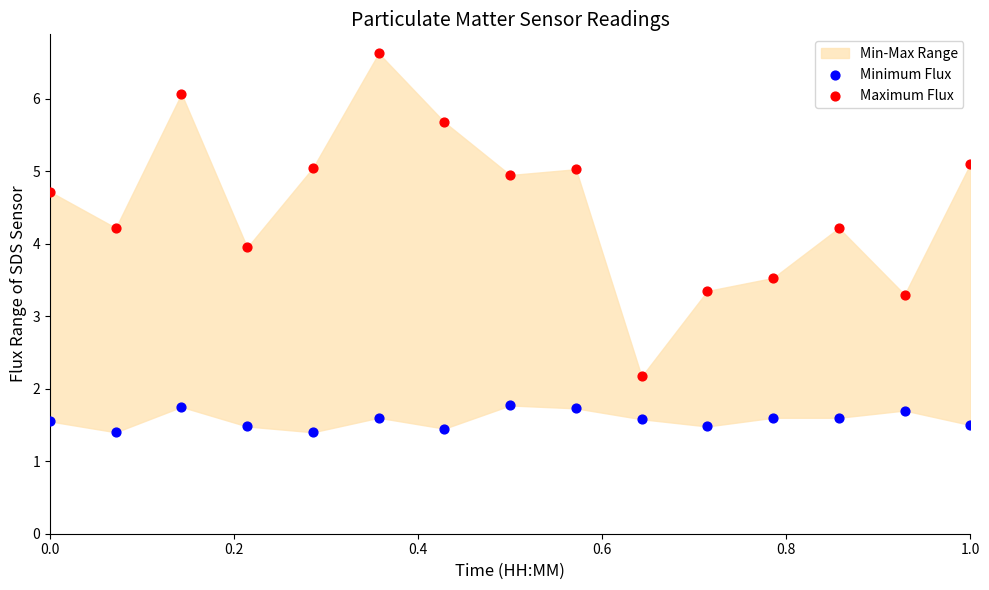

Which series contains the highest Y value?

Maximum Flux